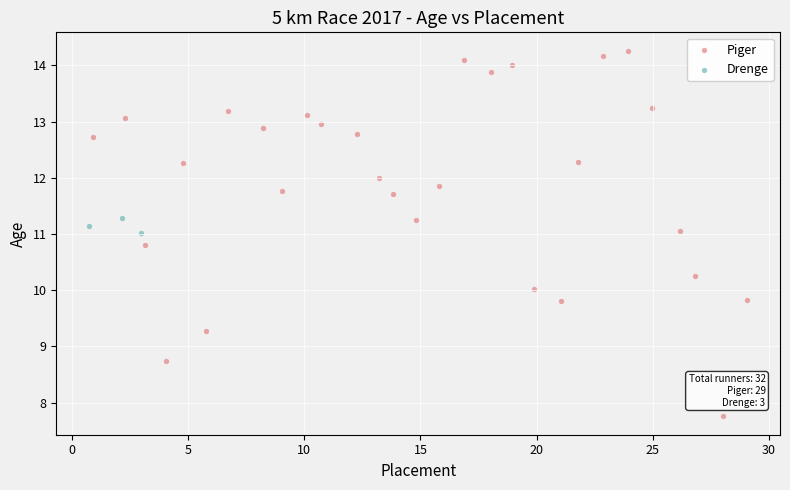

Which series has the largest Y range (max minus min)?

Piger